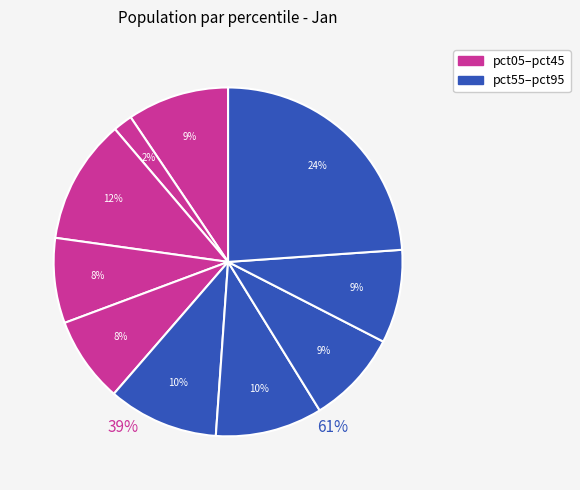

Is it true that pct05 is 1% of the pie?

False